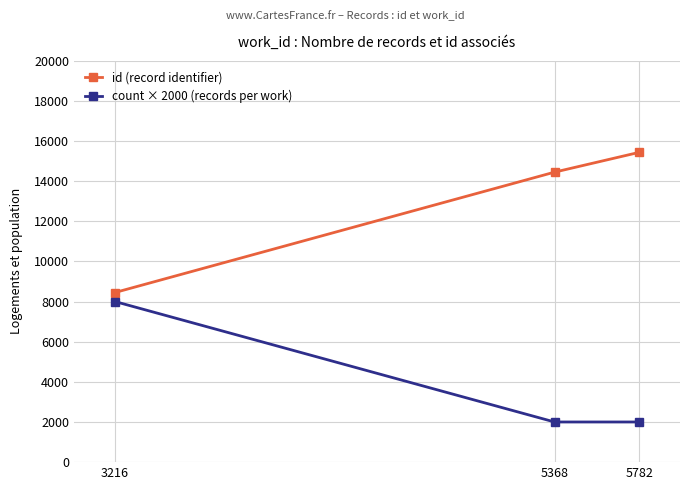

At which category is the sum across all series the highest?

5782